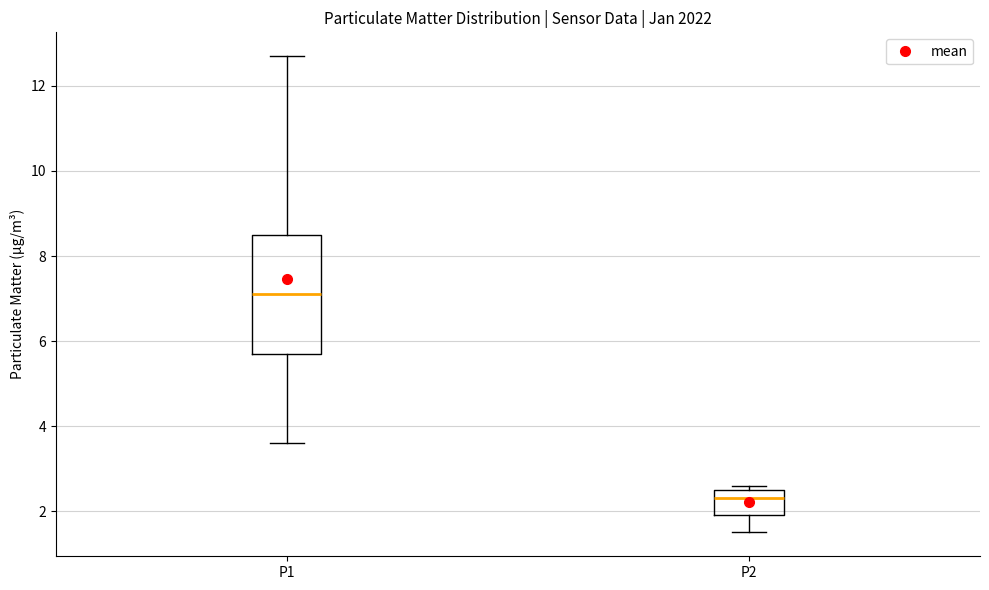

Reading left to right, transcribe this box plot: for each box, give where its median line is, the range the box spans, and where its two whiskers end, as read against the y-axis. The values are not printed on the chart, so give them approximately, as read against the axis.

P1: median 7.2, box 5.8 to 8.6, whiskers 3.6 to 12.8
P2: median 2.4, box 2.0 to 2.6, whiskers 1.6 to 2.6 (just above the box's upper edge)